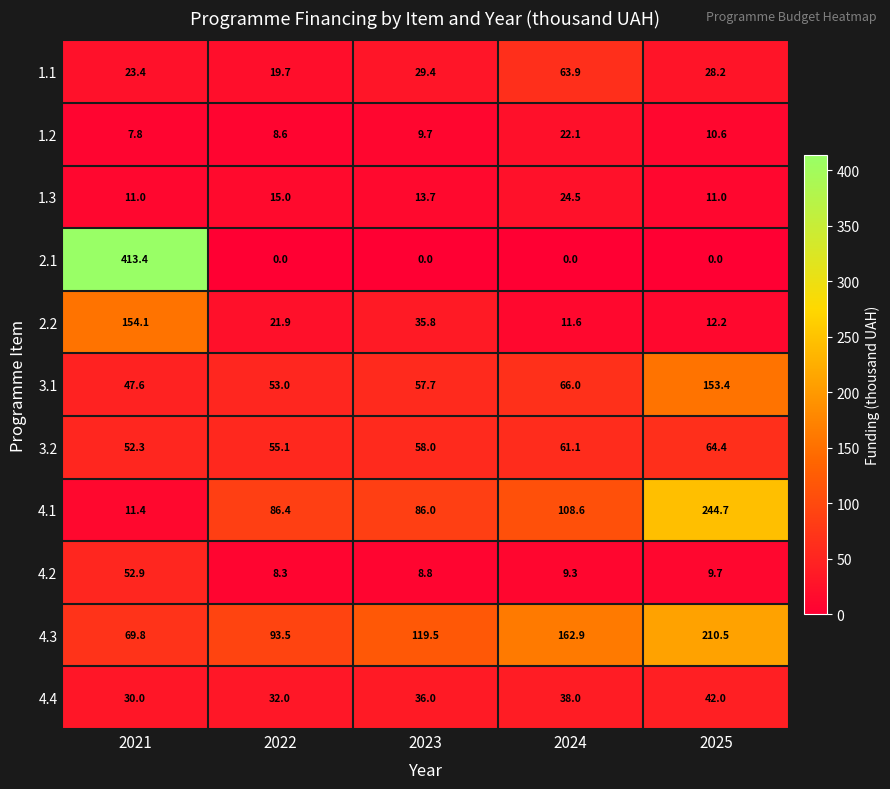

What is the sum of the 3.1 values at 2022 and 2021?

100.6